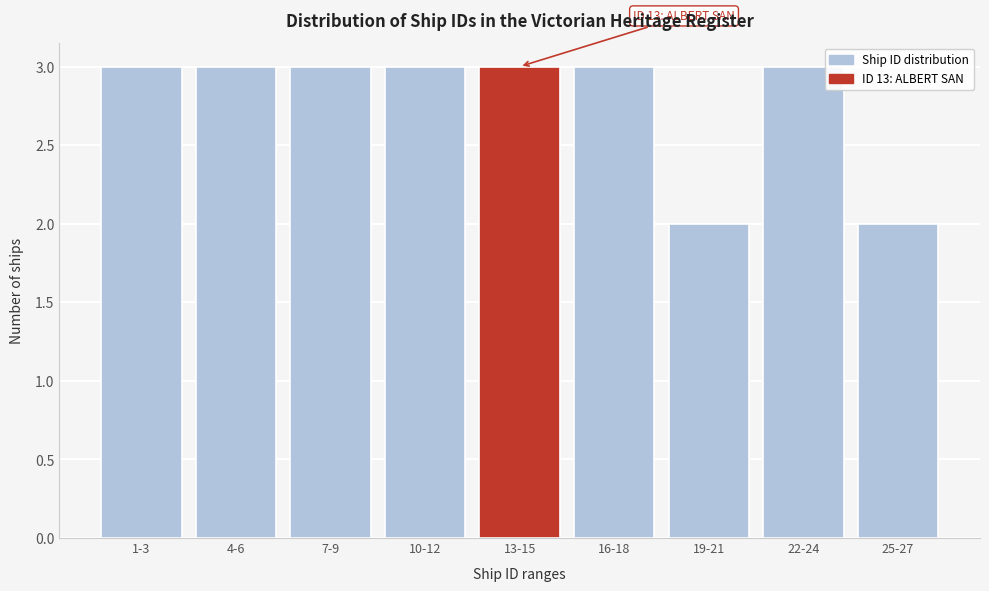

Reading left to right, list all the values displayed in this chart.

1-3=3	4-6=3	7-9=3	10-12=3	13-15=3	16-18=3	19-21=2	22-24=3	25-27=2